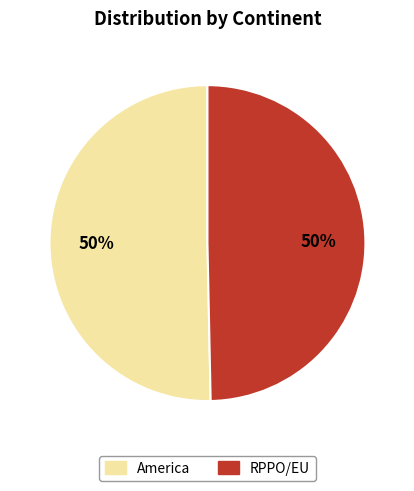

To the nearest percent, what is the combined percentage of RPPO/EU and America?

100%